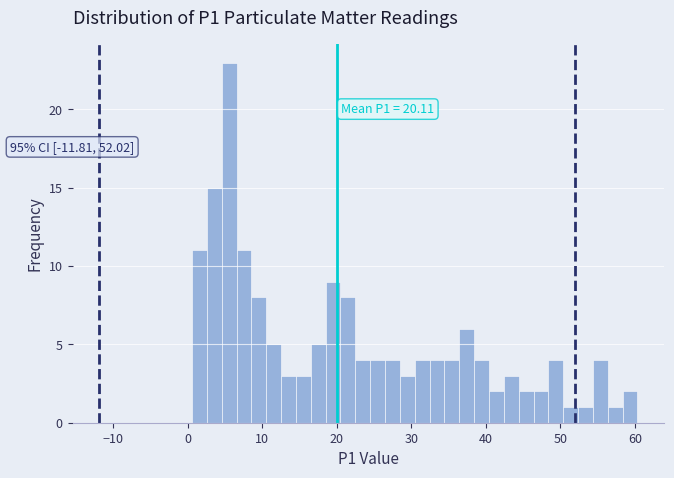

Around what value on the x-axis is the tallest bar? Give the approximate position of its centre, as read against the axis.

6